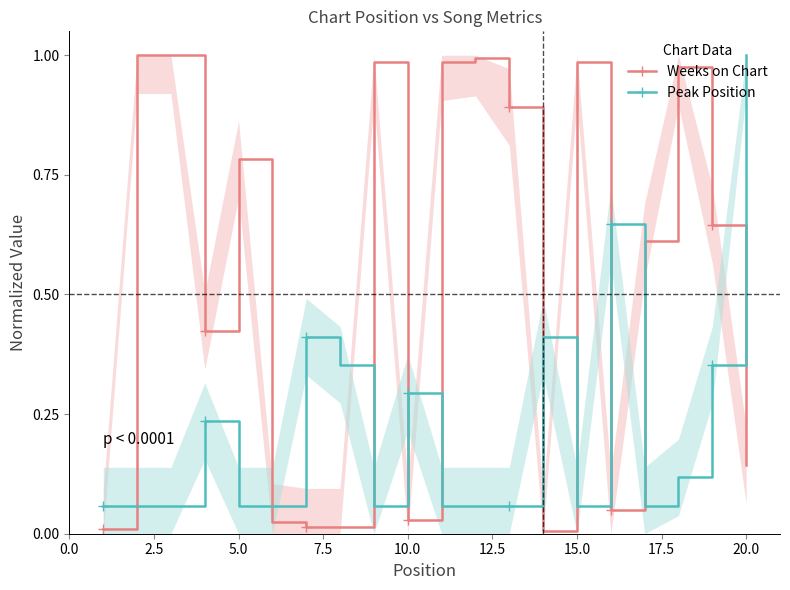

What is the average value of the Peak Position series?

0.2